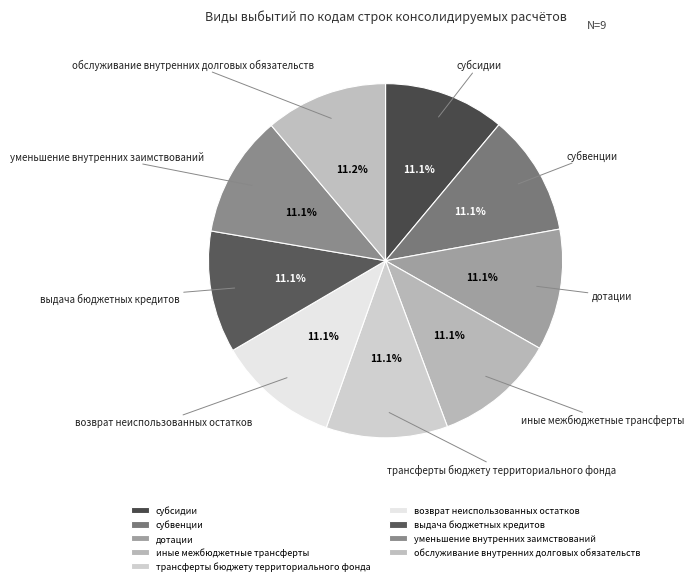

How many slices are in this pie chart?

9